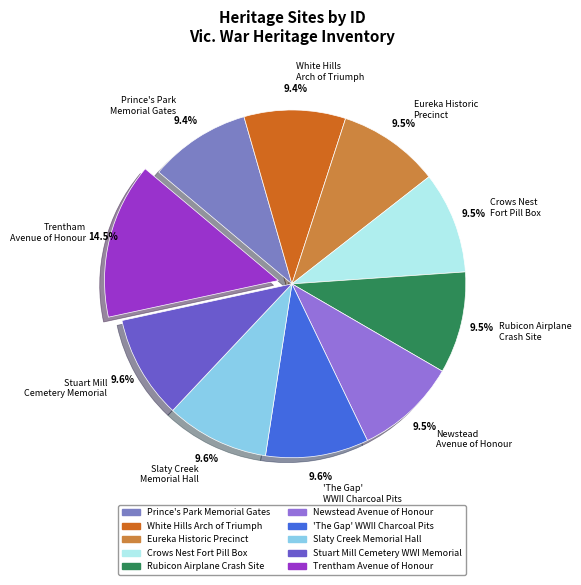

How many slices are in this pie chart?

10